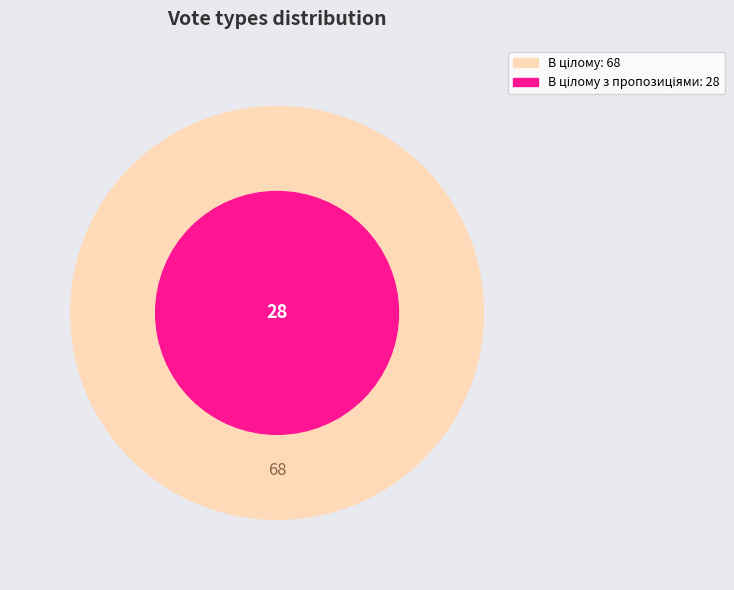

What percentage is the В цілому slice, to the nearest percent?

59%